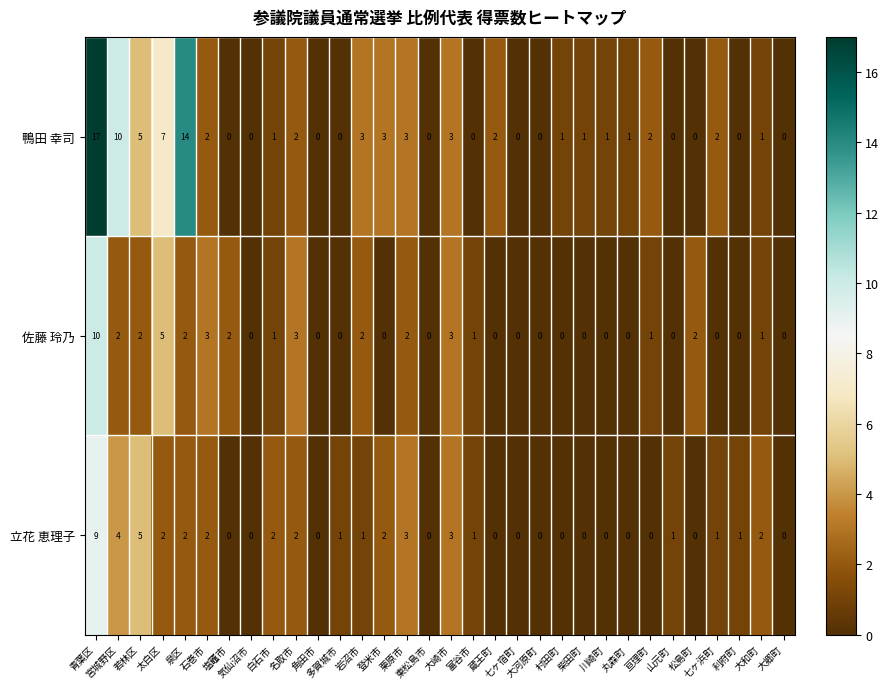

How many series are shown in this chart?

3